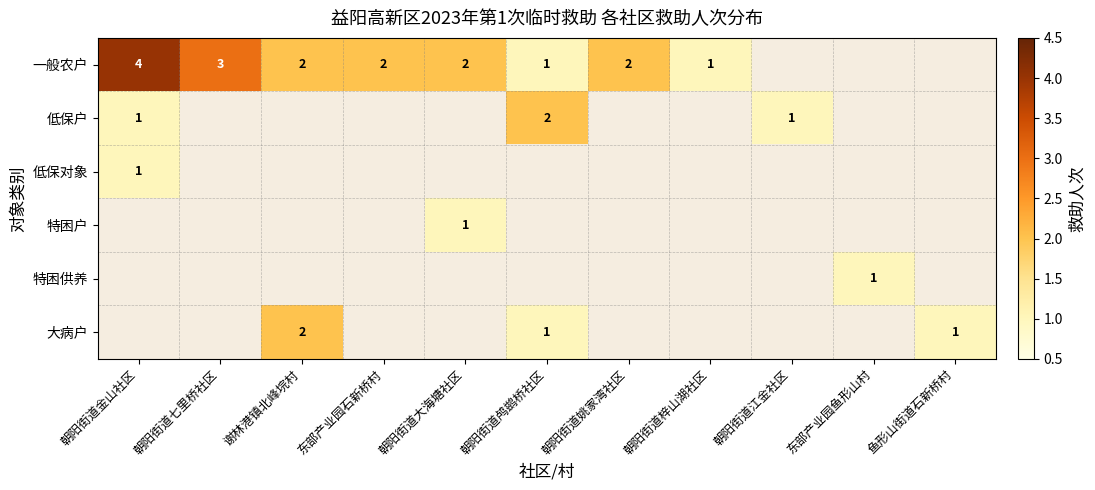

Is it true that 特困户 equals 1 at 朝阳街道大海塘社区?

True